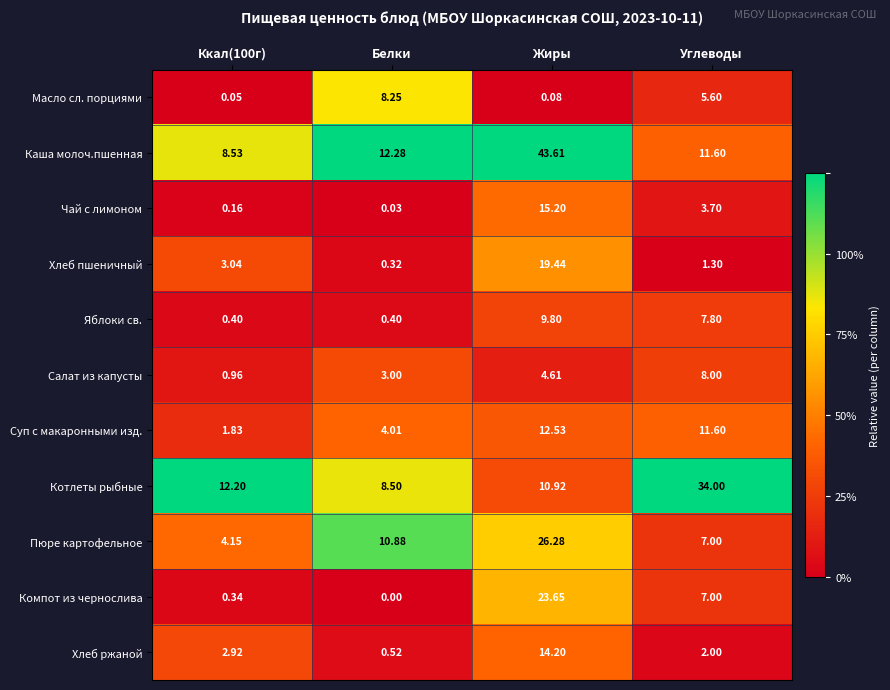

Rank the series by their maximum value, from highest to lowest.

Каша молоч.пшенная, Котлеты рыбные, Пюре картофельное, Компот из чернослива, Хлеб пшеничный, Чай с лимоном, Хлеб ржаной, Суп с макаронными изд., Яблоки св., Масло сл. порциями, Салат из капусты